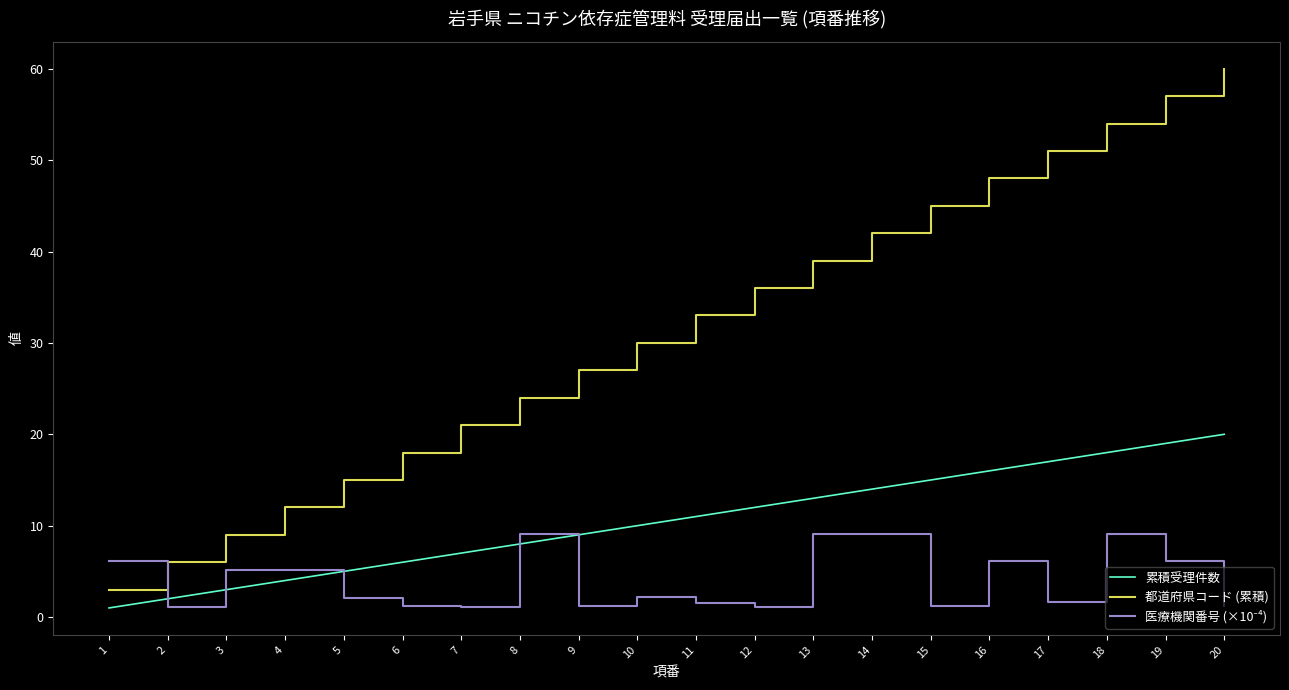

At how many categories does at least one series exceed 23?

13